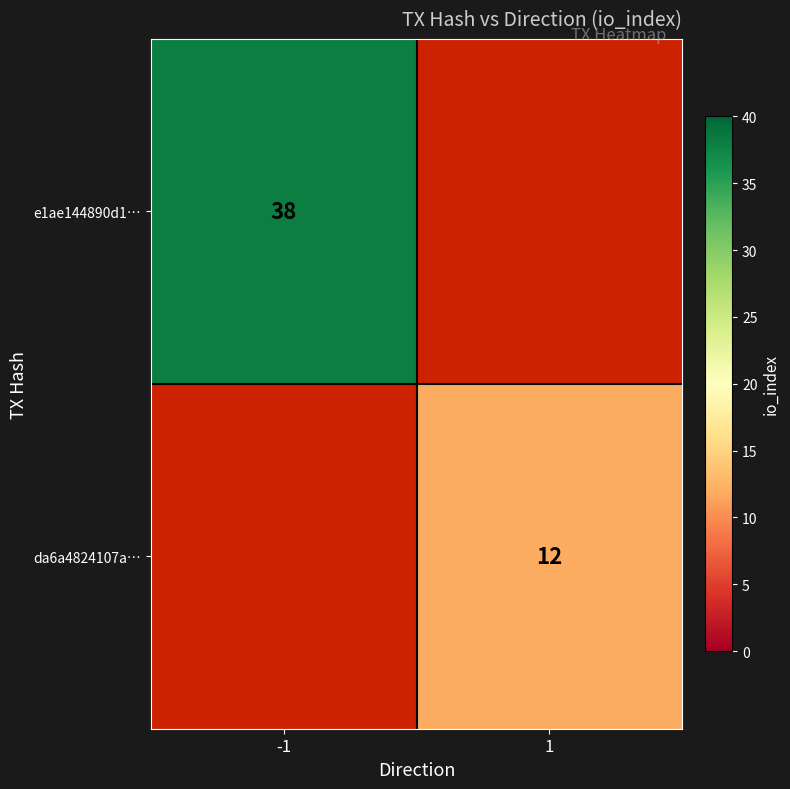

The da6a4824107a… series shows 12 at 1. True or false?

True